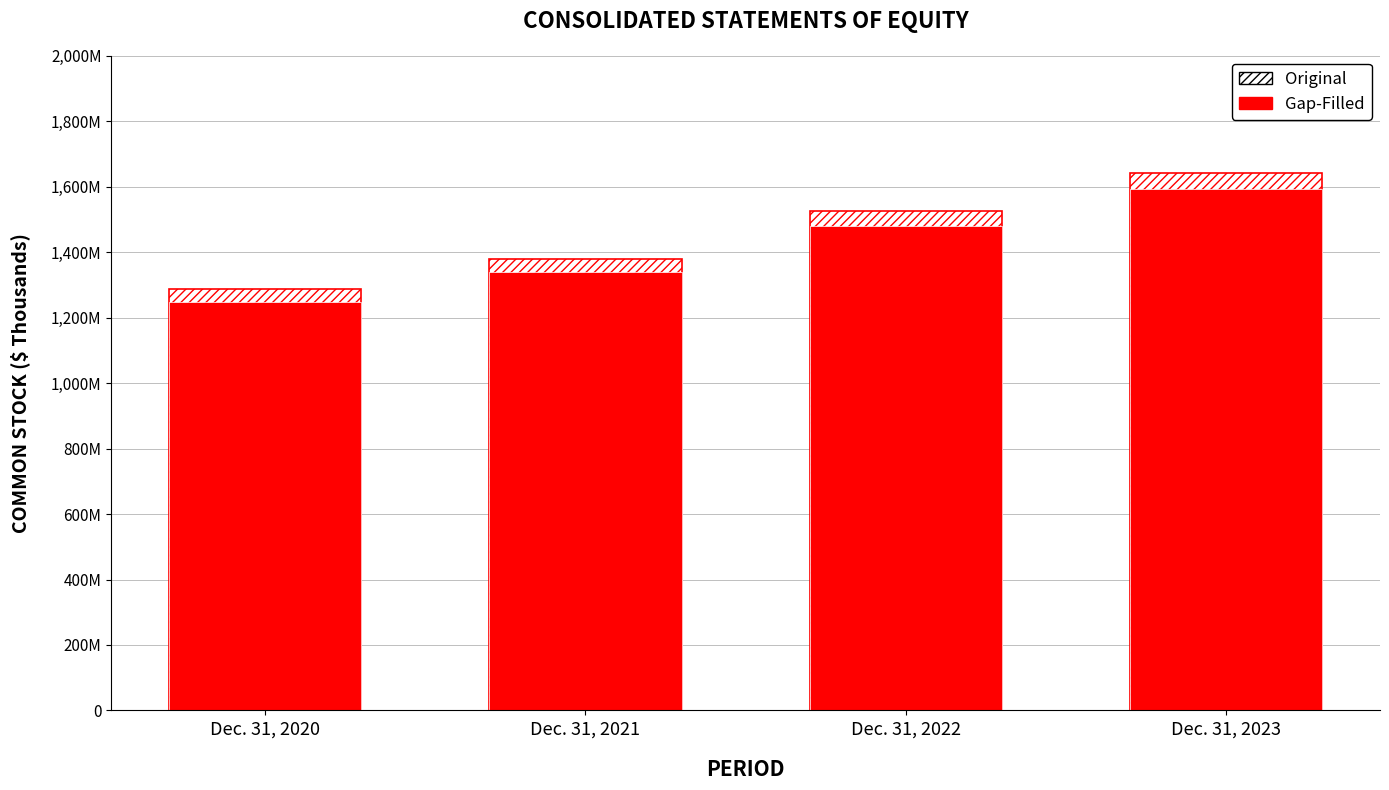

Which label corresponds to the smallest value in the chart?

Dec. 31, 2020